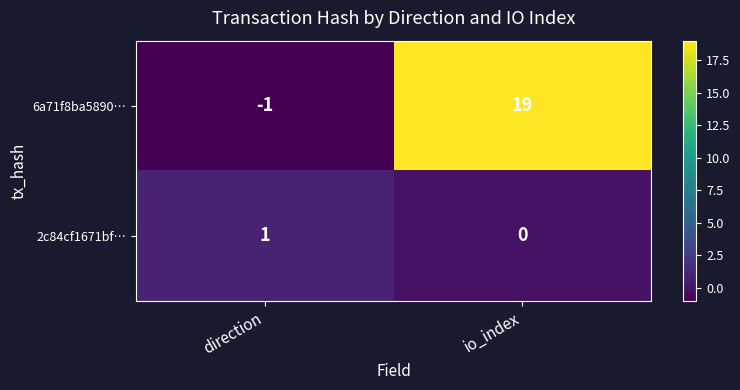

Rank the series by their average value, from lowest to highest.

2c84cf1671bf…, 6a71f8ba5890…